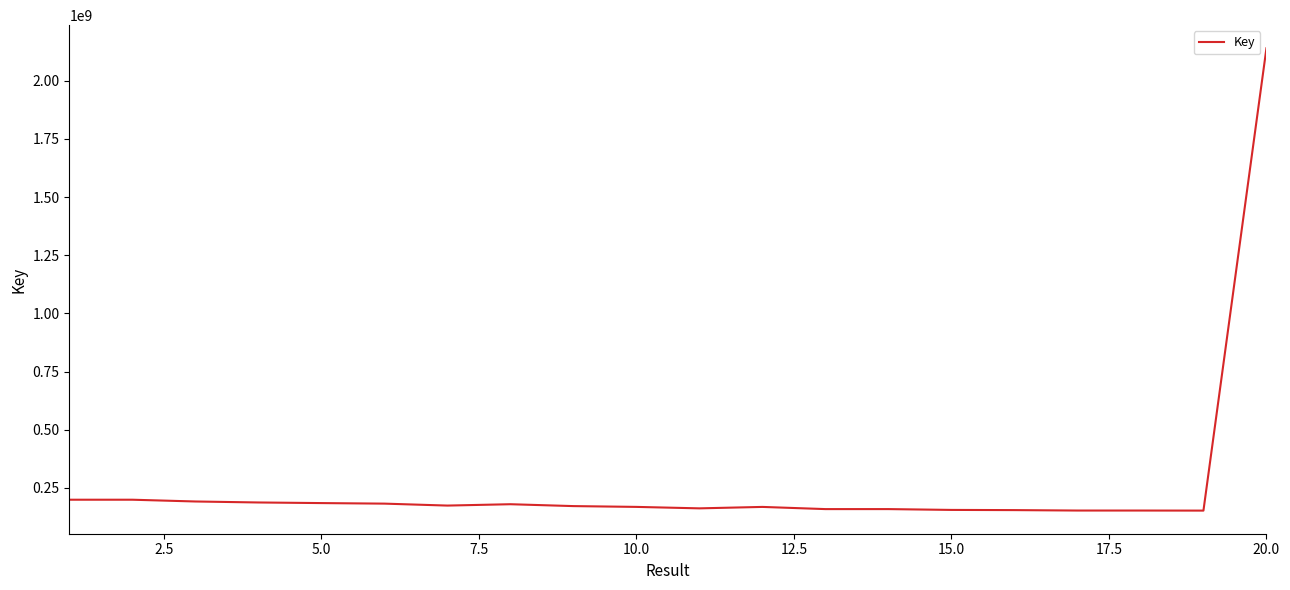

What is the difference between the maximum and minimum values?

1988137578